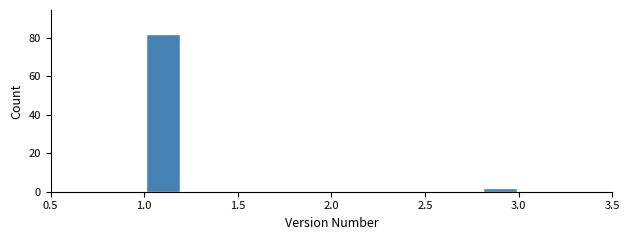

Reading left to right, transcribe this chart: for each bar, give the range it covers on the x-axis and its height. The values are not printed on the chart, so give them approximately, as read against the axis.

1.0 to 1.2: 82
1.2 to 1.4: 0
1.4 to 1.6: 0
1.6 to 1.8: 0
1.8 to 2.0: 0
2.0 to 2.2: 0
2.2 to 2.4: 0
2.4 to 2.6: 0
2.6 to 2.8: 0
2.8 to 3.0: 2